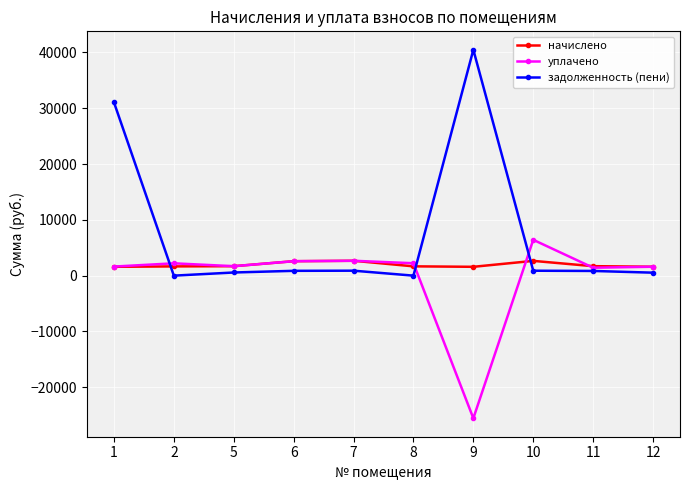

True or false: задолженность (пени) has more than 1 points higher than both neighbors.

True